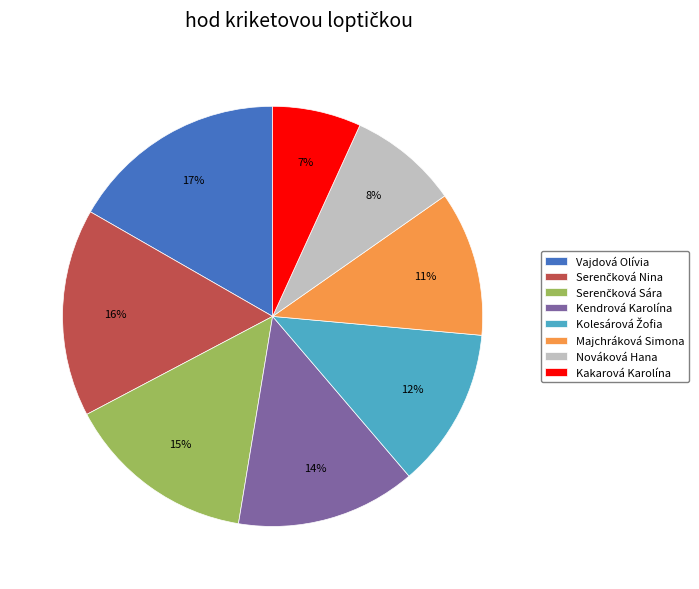

Approximately how many times larger is the value at Kendrová Karolína compared to Kakarová Karolína?

2.0